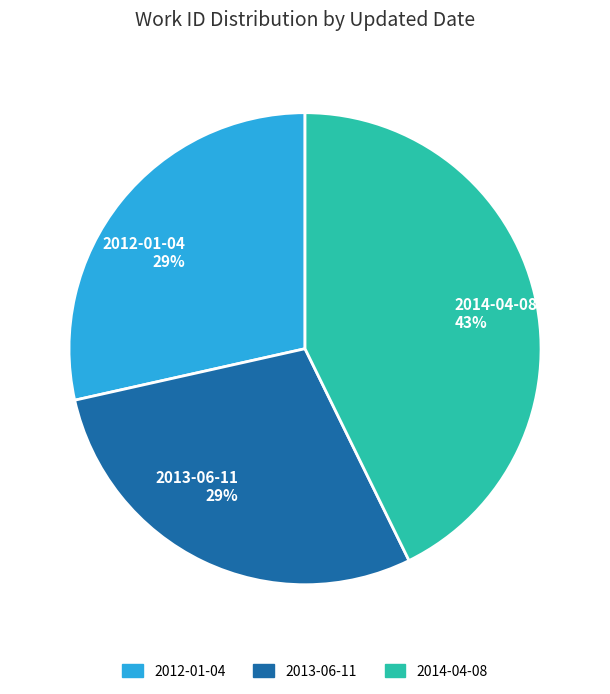

How many segments does this pie chart have?

3